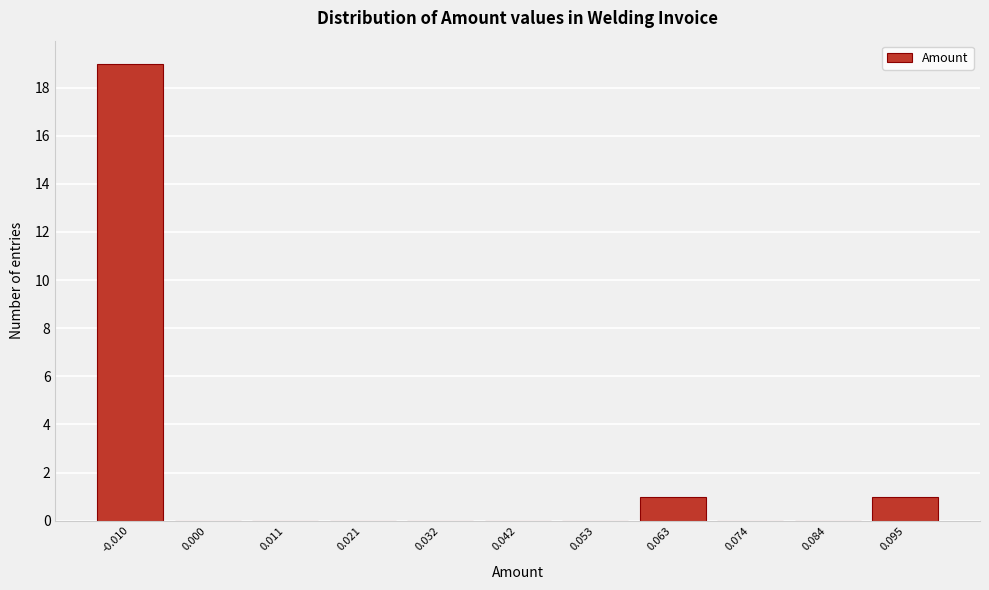

Reading left to right, list all the values displayed in this chart.

-0.010=19	0.000=0	0.011=0	0.021=0	0.032=0	0.042=0	0.053=0	0.063=1	0.074=0	0.084=0	0.095=1